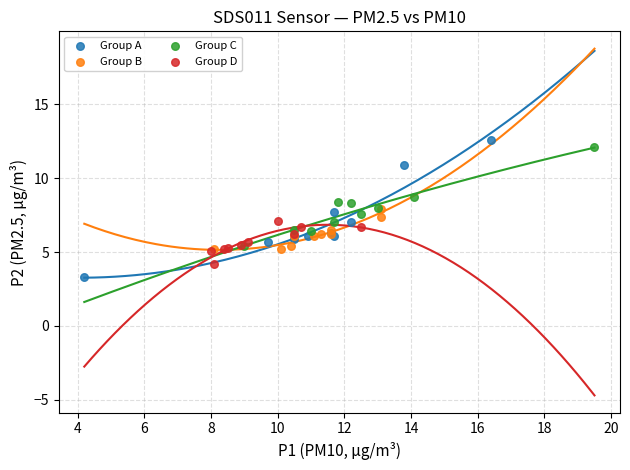

Which series has the largest Y range (max minus min)?

Group A